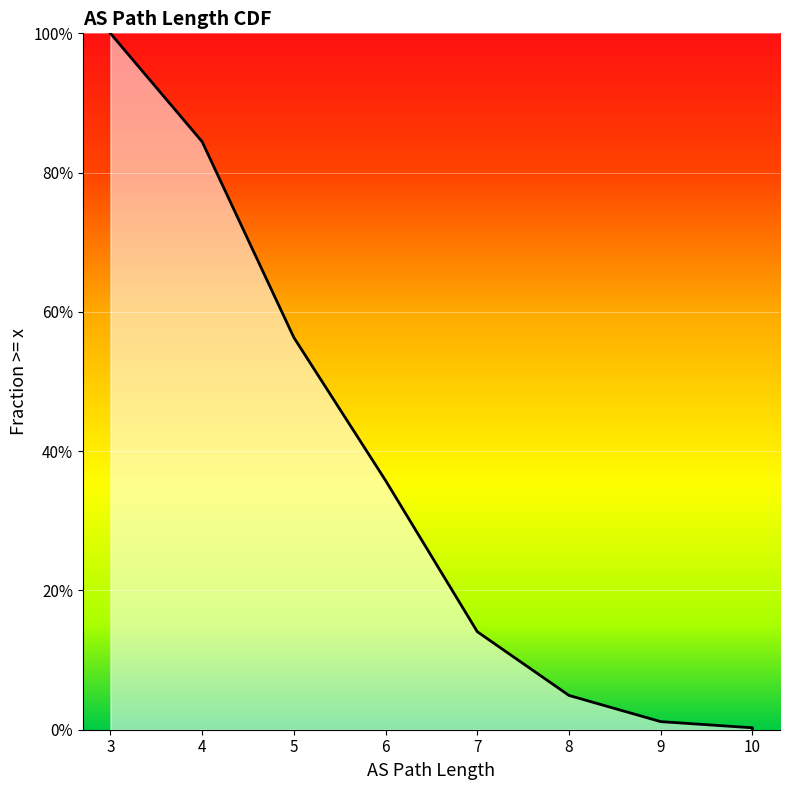

What is the maximum value shown in the chart?

1.0